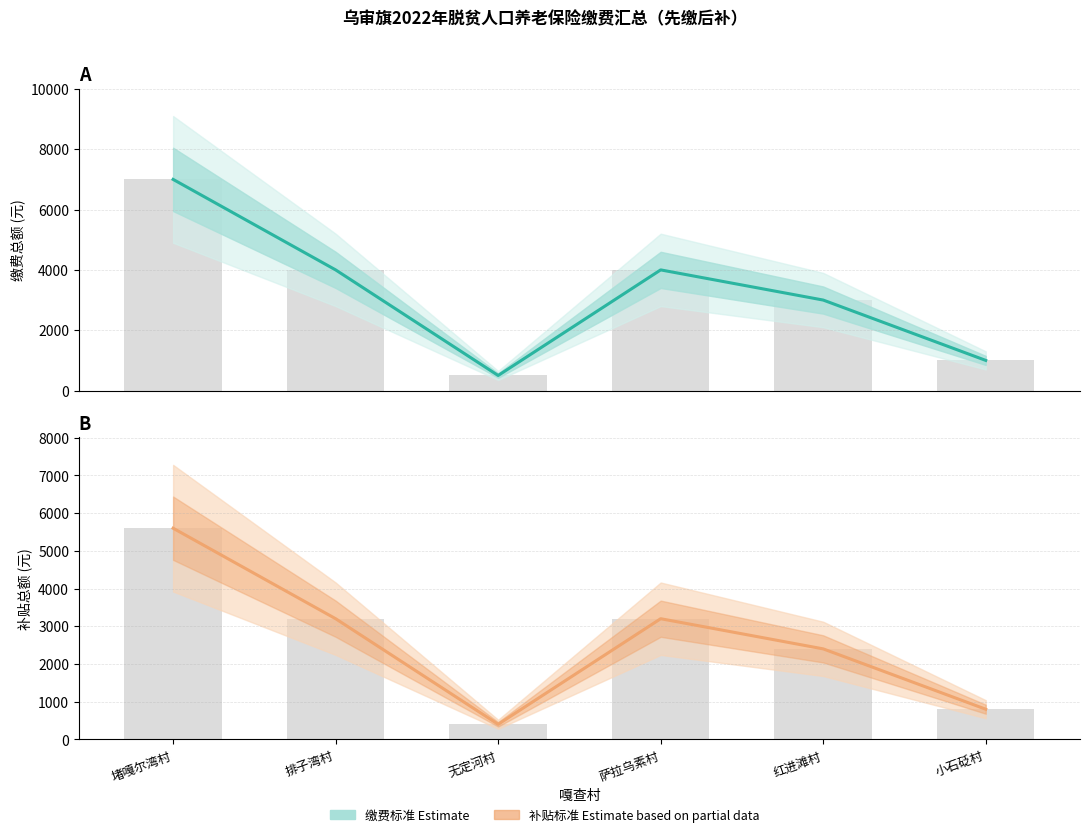

Read the 缴费标准 (Estimate) value at 萨拉乌素村.

4000